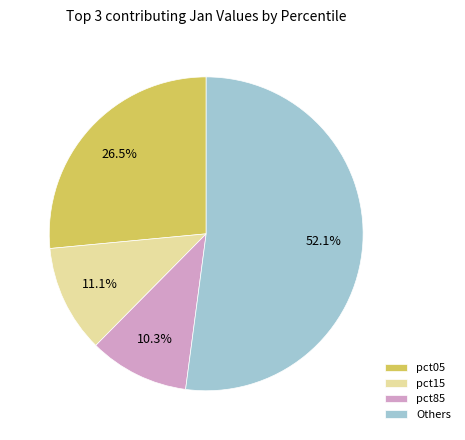

To the nearest percent, what percentage of the pie is pct15?

11%